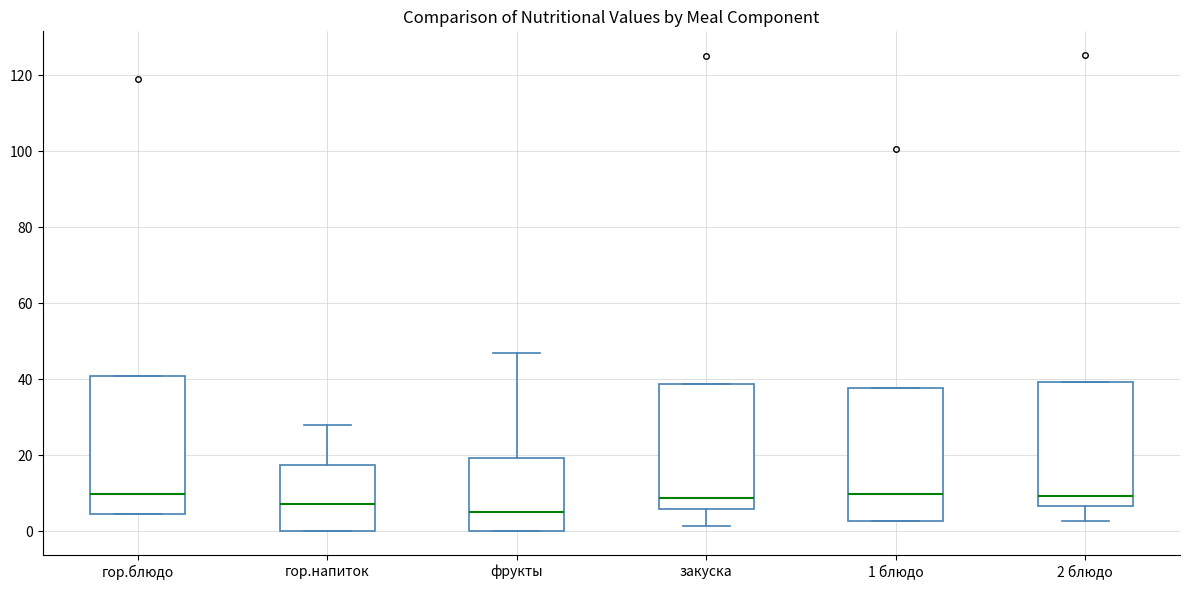

Where is the upper edge of the box for гор.блюдо on the y-axis? The values are not printed on the chart, so give them approximately, as read against the axis.

40